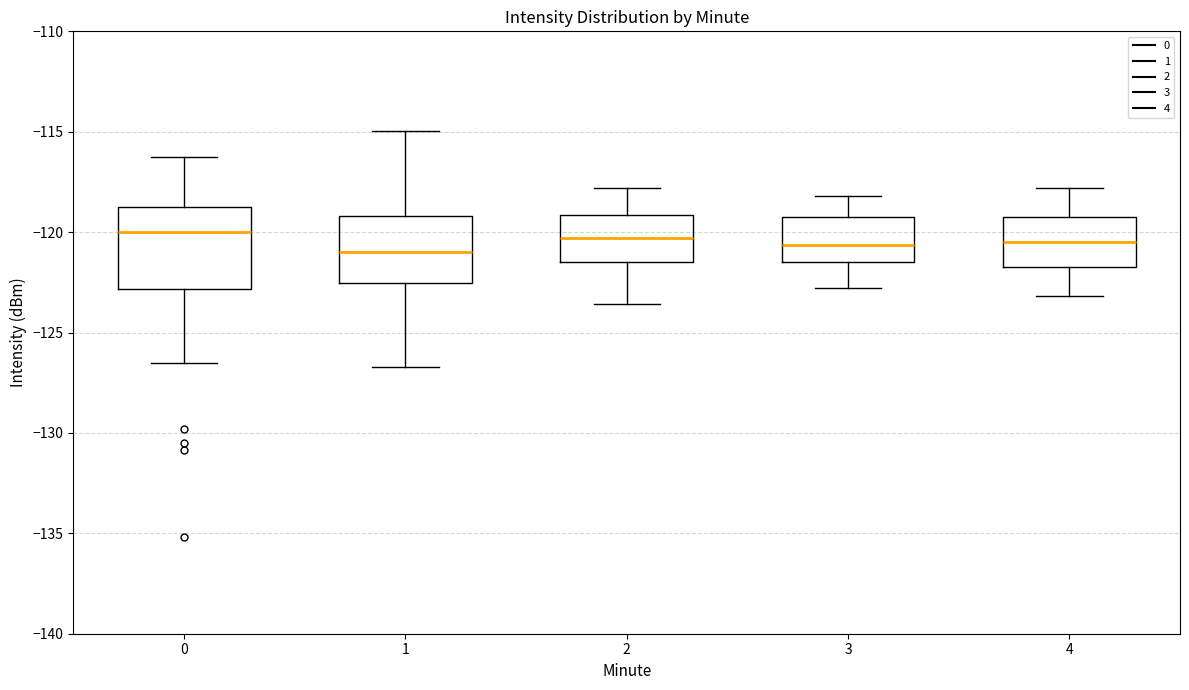

Reading left to right, read every box against the y-axis: the position of its median line, the range the box covers, and the ends of its whiskers. The values are not printed on the chart, so give them approximately, as read against the axis.

0: median -120.0, box -123.0 to -118.5, whiskers -126.5 to -116.5
1: median -121.0, box -122.5 to -119.0, whiskers -126.5 to -115.0
2: median -120.5, box -121.5 to -119.0, whiskers -123.5 to -118.0
3: median -120.5, box -121.5 to -119.0, whiskers -123.0 to -118.0
4: median -120.5, box -121.5 to -119.0, whiskers -123.0 to -118.0